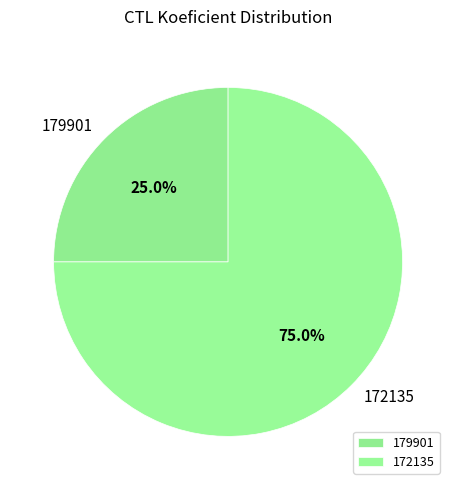

What percentage is the 179901 slice, to the nearest percent?

25%